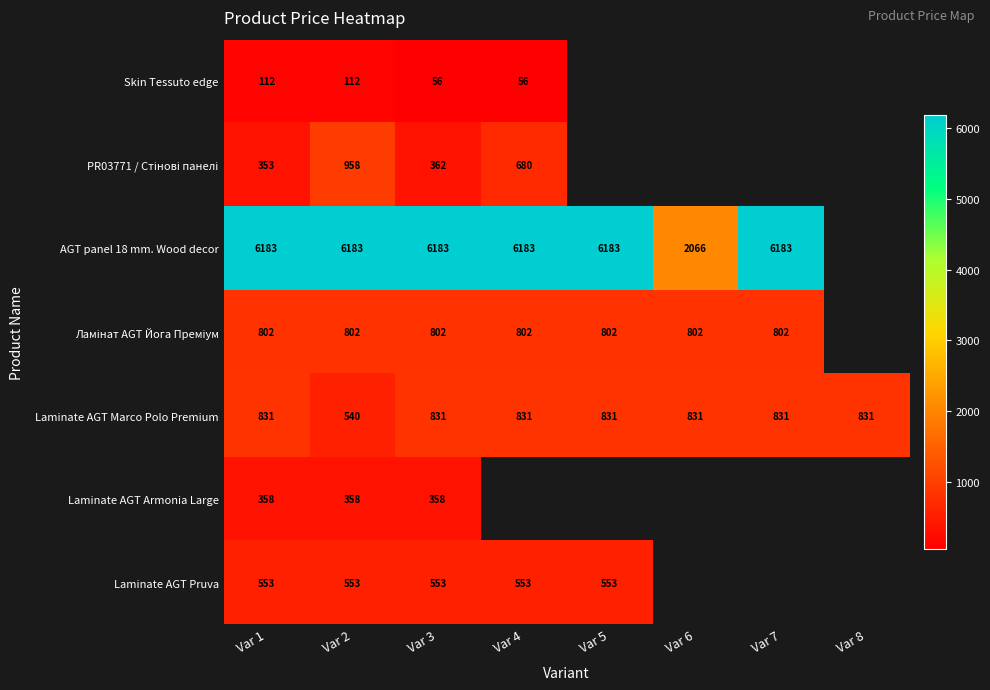

How many data points in Laminate AGT Marco Polo Premium are less than 831?

1